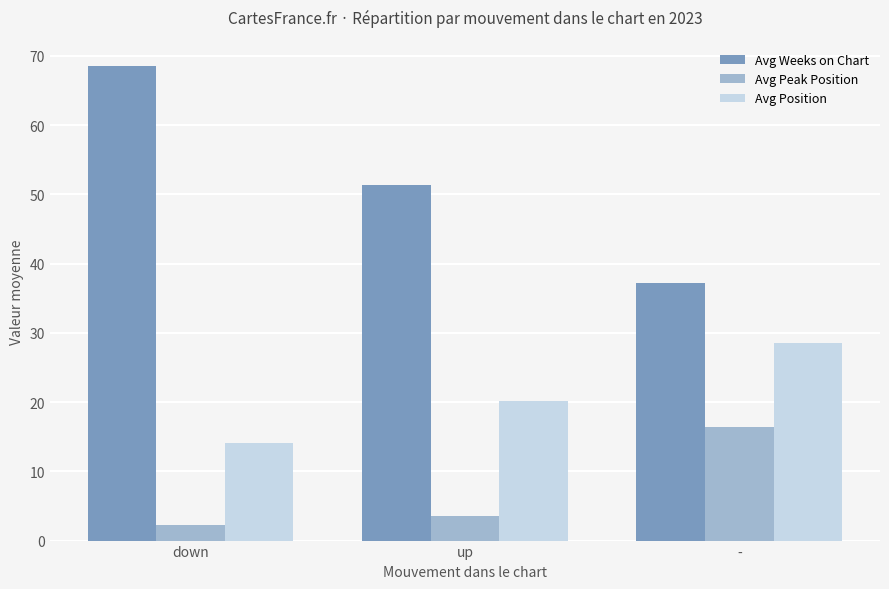

Rank the categories by Avg Position value from highest to lowest.

-, up, down